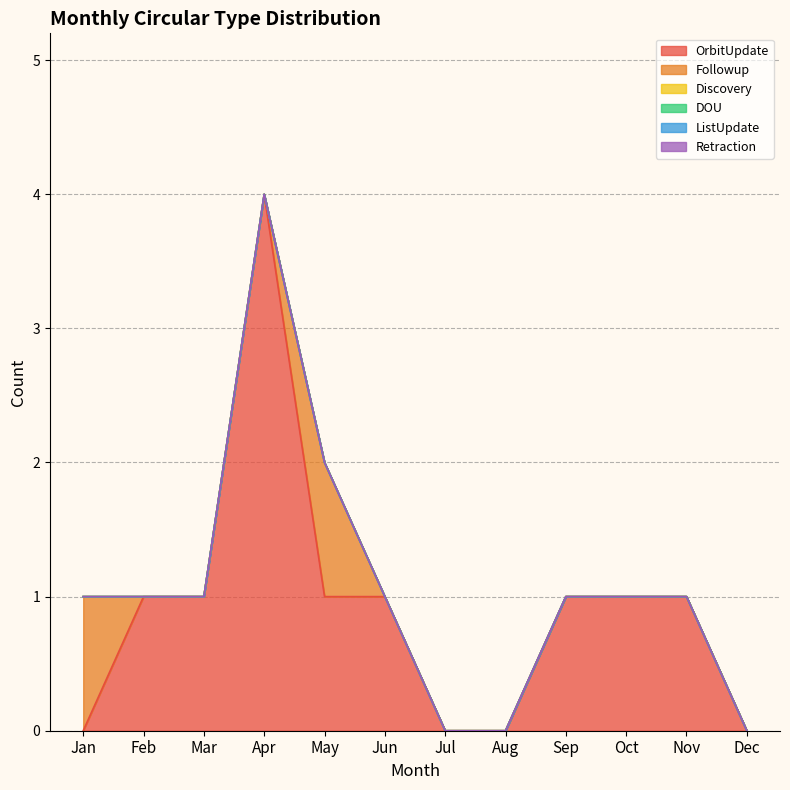

How many lines are shown in the chart?

6